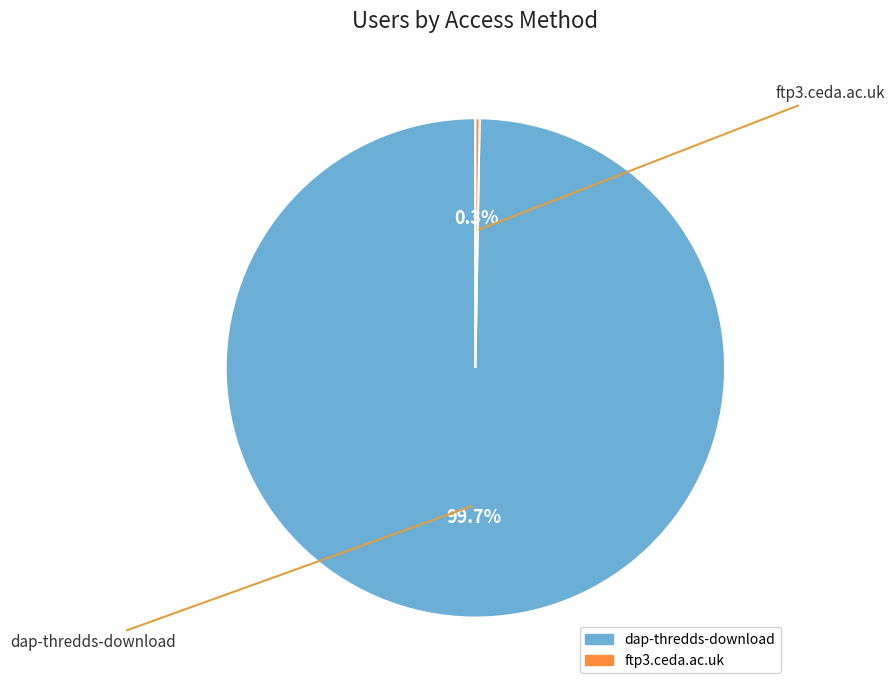

What is the change in value from dap-thredds-download to ftp3.ceda.ac.uk?

-364